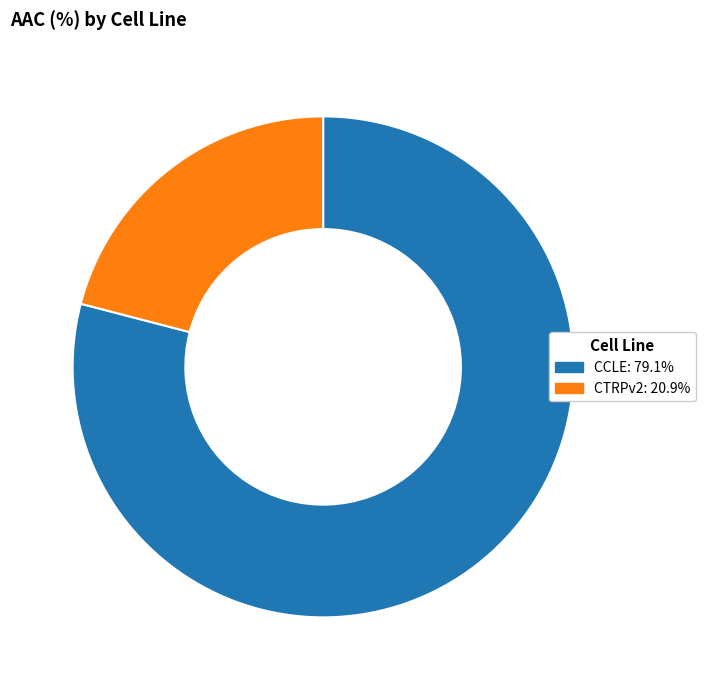

Rank the categories by value from lowest to highest.

CTRPv2, CCLE